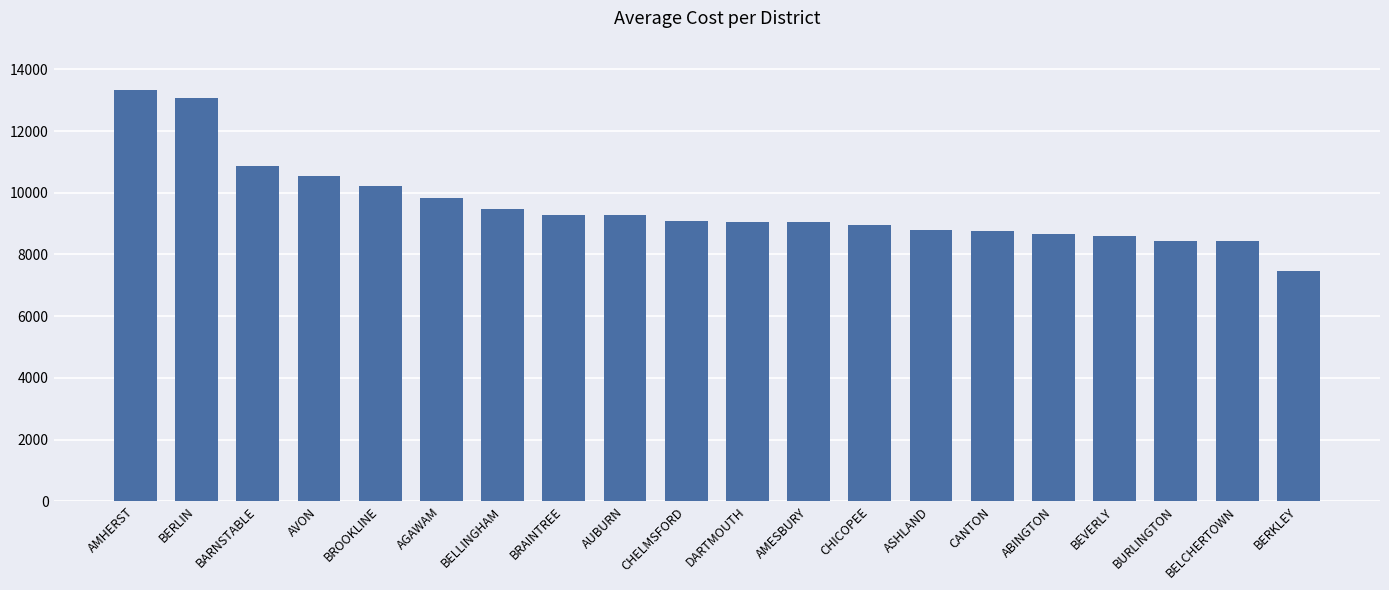

How many values are below 9100?

10